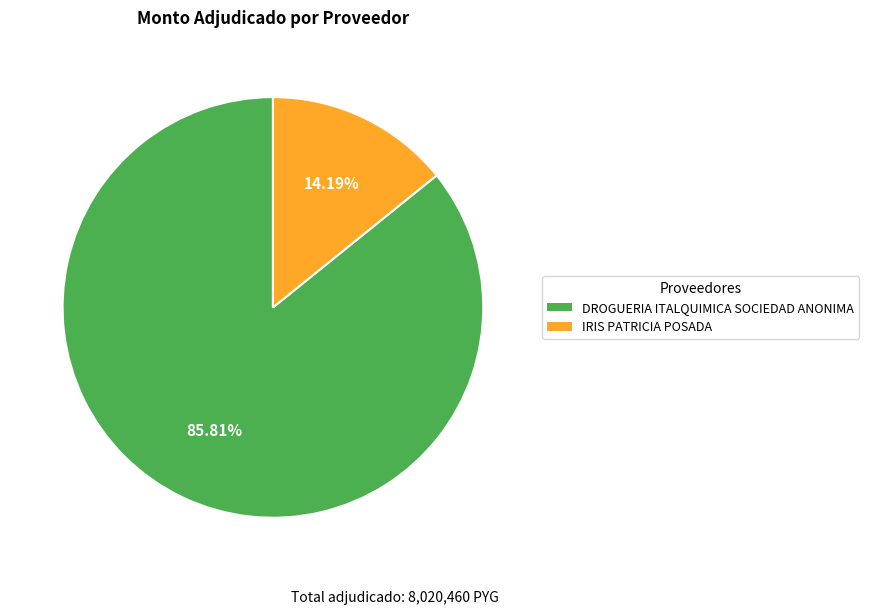

What is the smallest slice in the pie chart?

IRIS PATRICIA POSADA